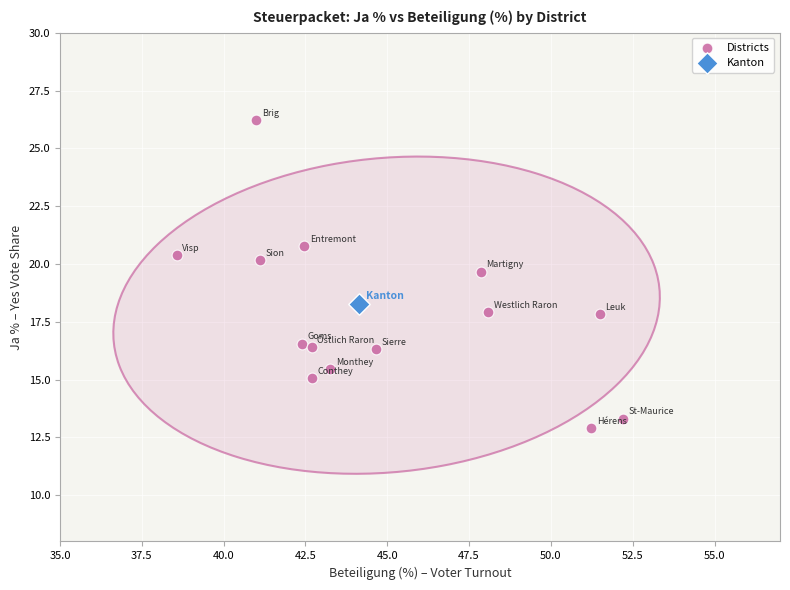

What are all the series names shown in the legend?

Districts, Kanton